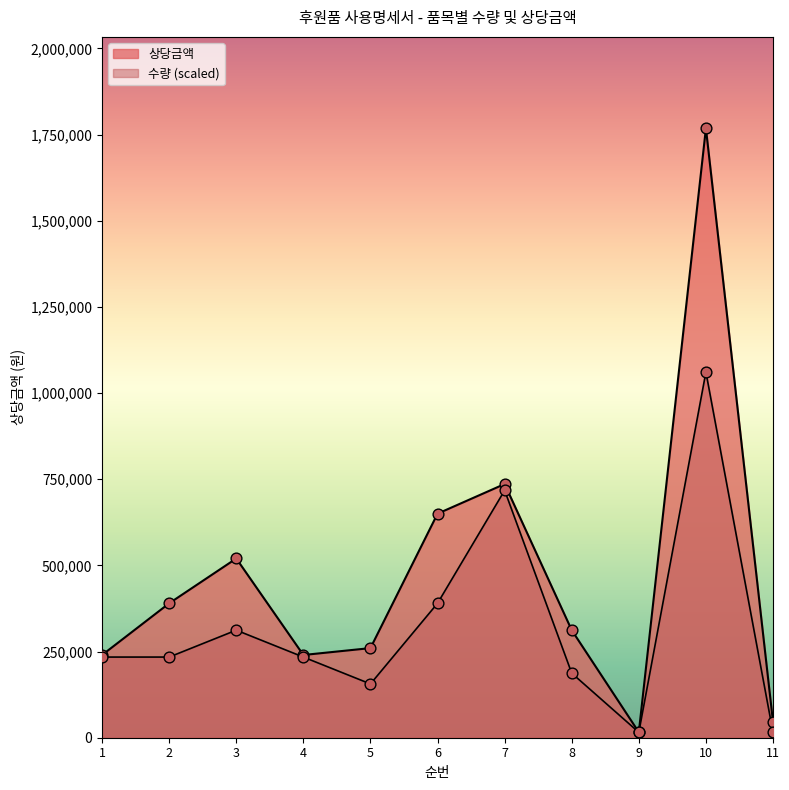

What are all the series names shown in the legend?

상당금액, 수량